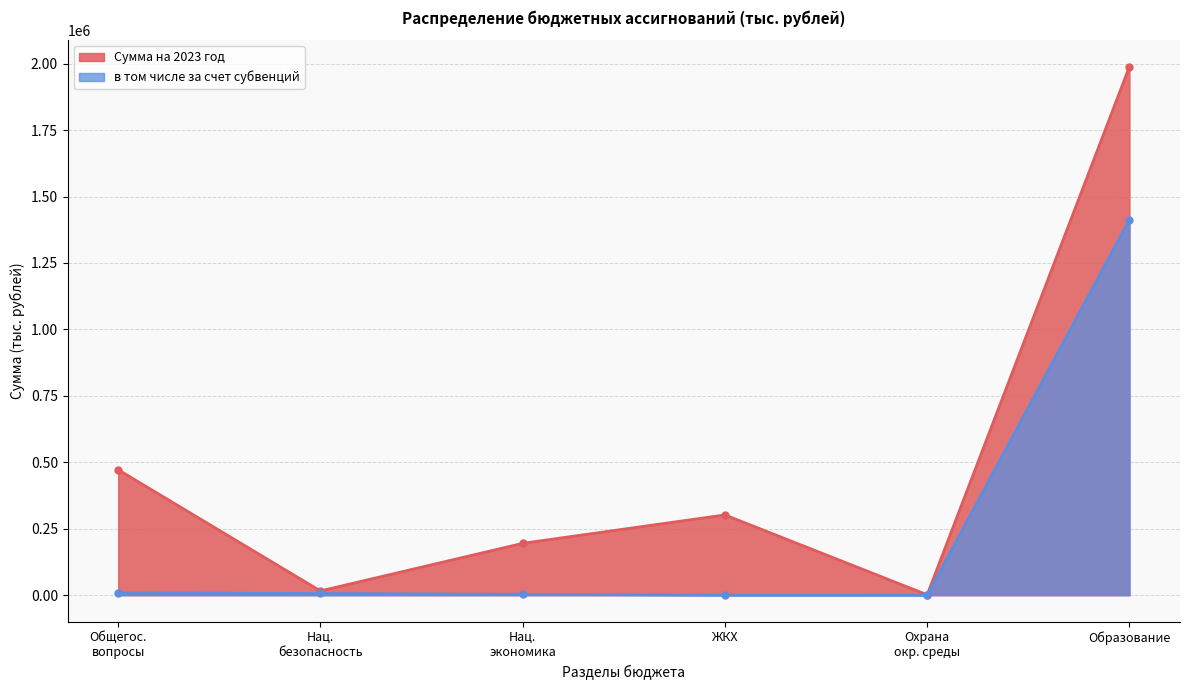

Which series has the widest spread of values?

Сумма на 2023 год